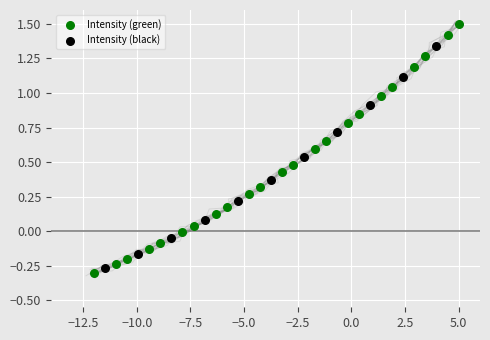

Which series reaches the maximum Y coordinate?

Intensity (green)